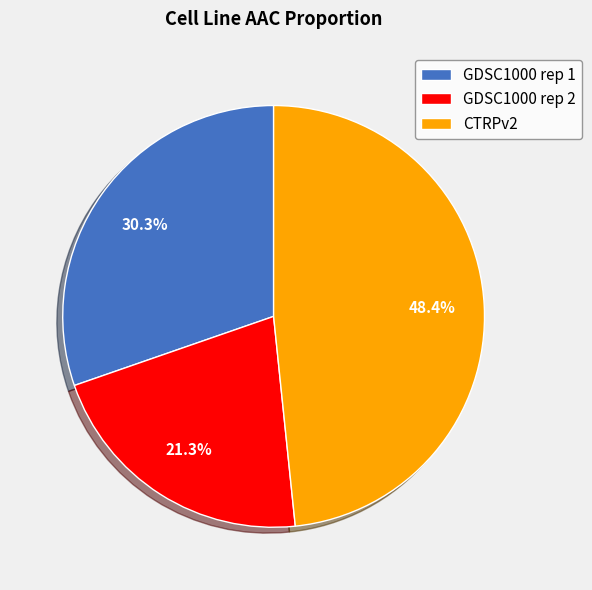

Which category has the biggest portion of the pie?

CTRPv2